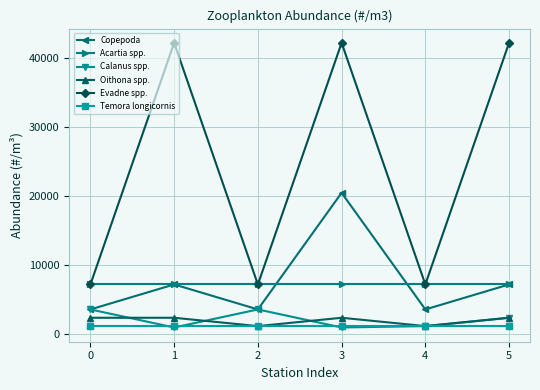

Which series has the largest total across all categories?

Evadne spp.